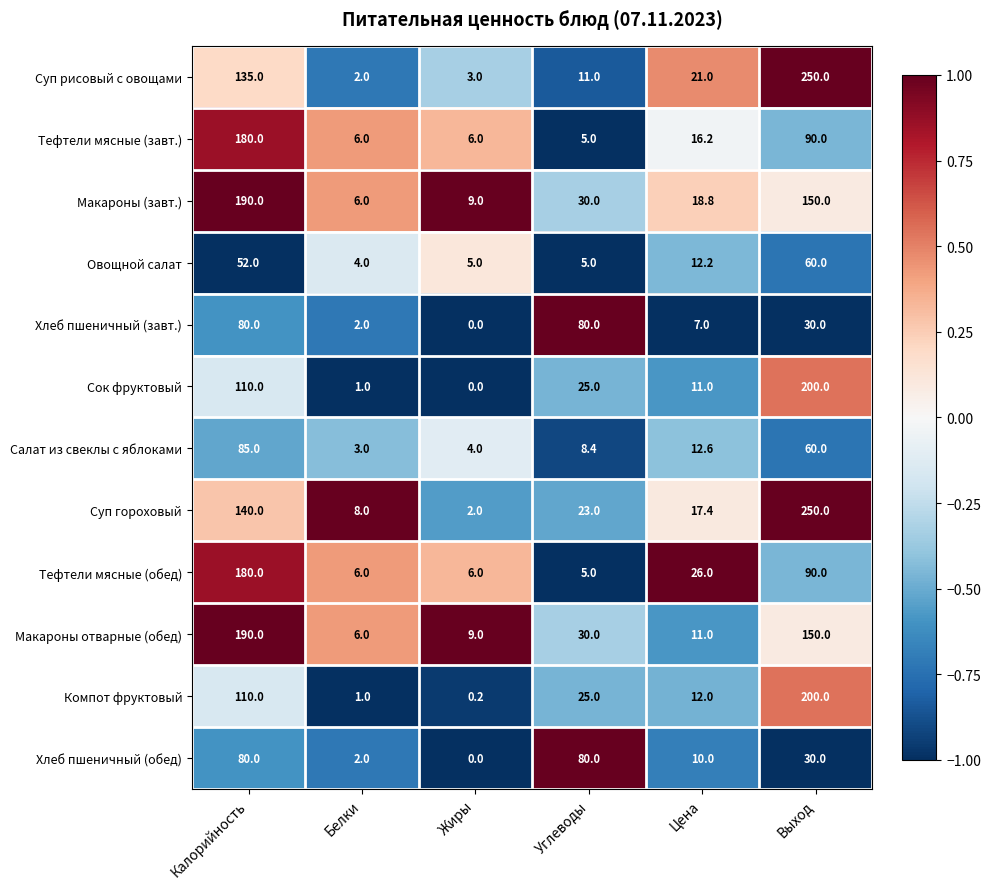

Which series has the largest total across all categories?

Суп гороховый